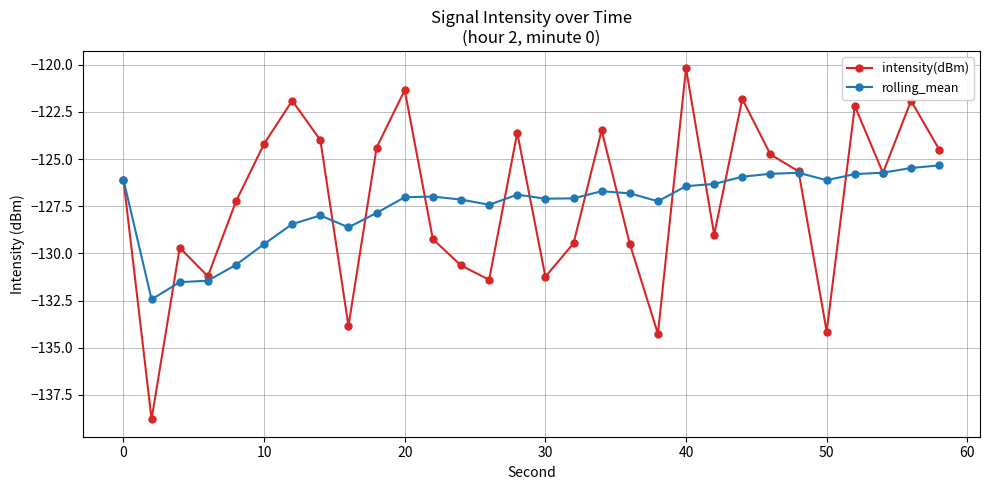

List the series in order of their peak value, lowest first.

rolling_mean, intensity(dBm)